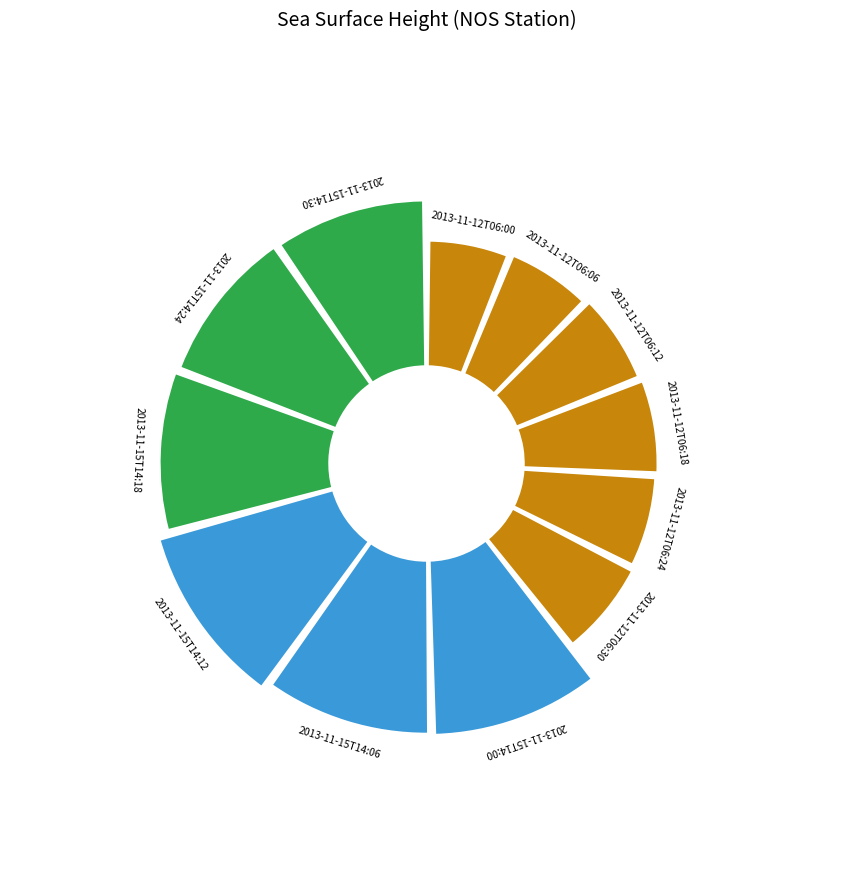

What percentage is NOT represented by 2013-11-12T06:24?

93.3%